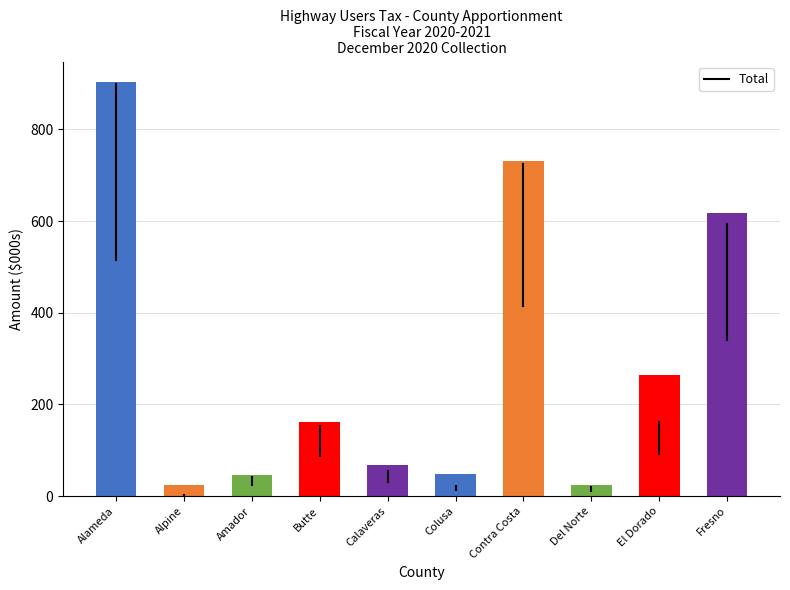

The value at Fresno is 378.1. True or false?

False